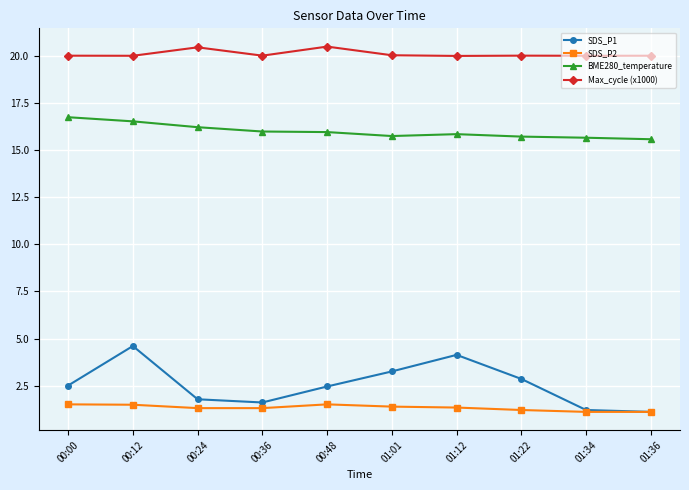

Which series has the largest total across all categories?

Max_cycle (x1000)